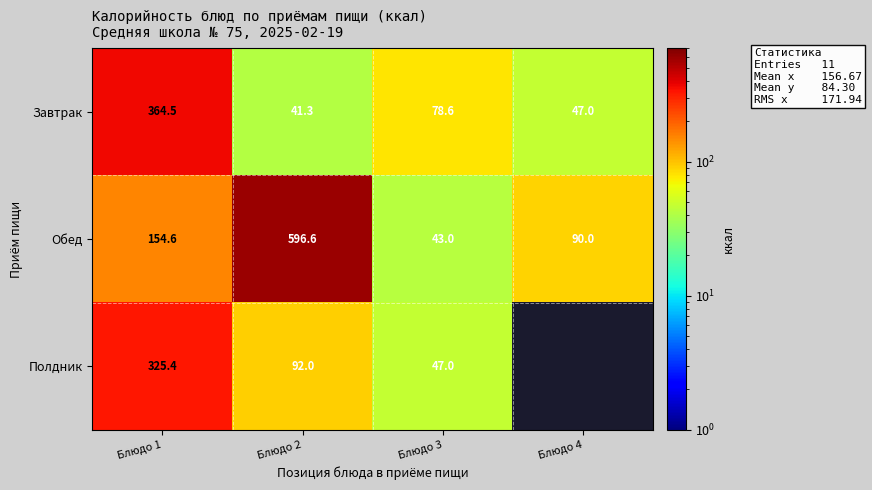

The value of Обед at Блюдо 1 is 154.6. True or false?

True